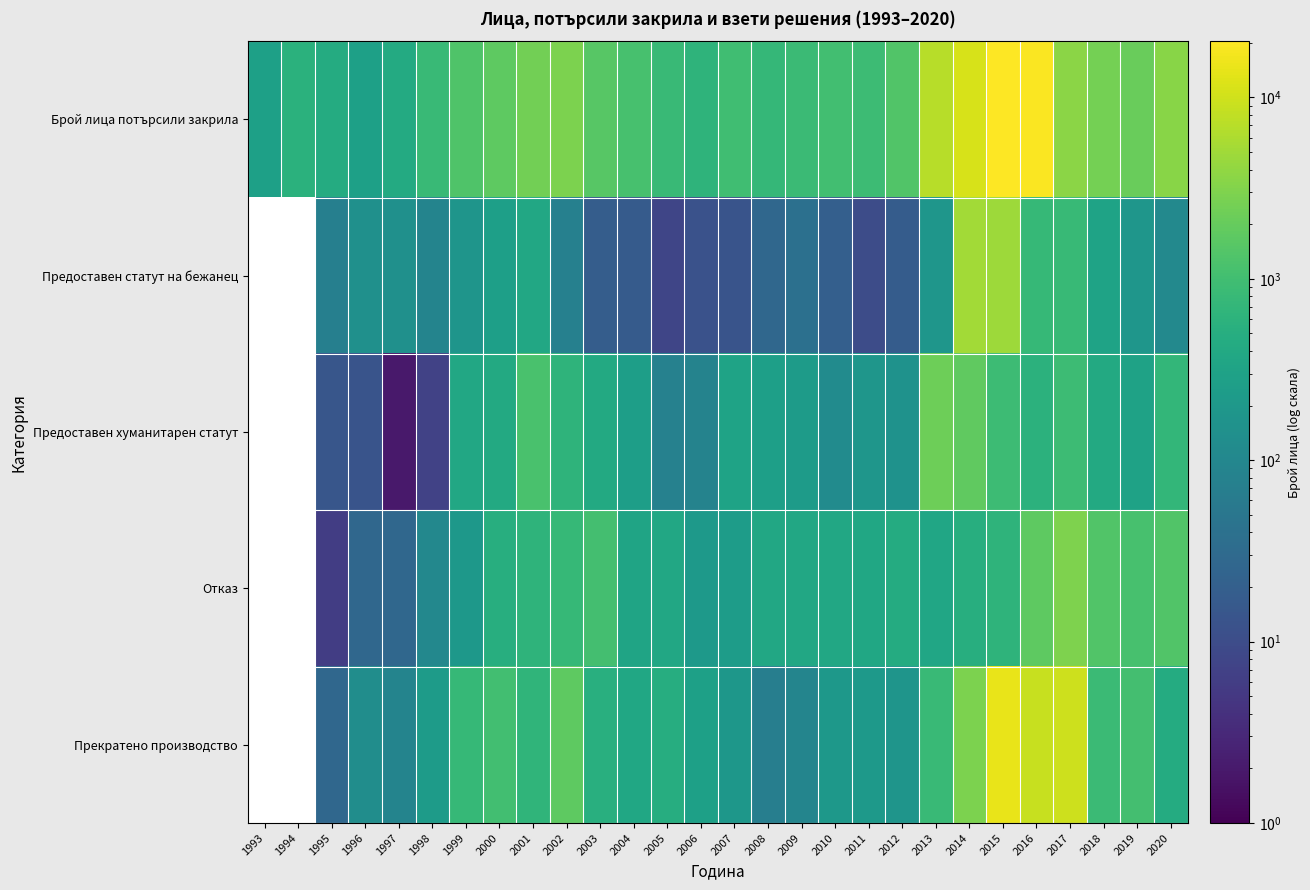

Reading left to right, list all the values displayed in this chart.

Брой лица потърсили закрила: 1993=276	1994=561	1995=451	1996=283	1997=429	1998=834	1999=1349	2000=1755	2001=2428	2002=2888	2003=1549	2004=1127	2005=822	2006=639	2007=975	2008=746	2009=853	2010=1025	2011=890	2012=1387	2013=7144	2014=11081	2015=20391	2016=19418	2017=3700	2018=2536	2019=2152	2020=3525
Предоставен статут на бежанец: 1993=0	1994=0	1995=73	1996=144	1997=145	1998=87	1999=180	2000=267	2001=385	2002=75	2003=19	2004=17	2005=8	2006=12	2007=13	2008=27	2009=39	2010=20	2011=10	2012=18	2013=183	2014=5162	2015=4708	2016=764	2017=804	2018=317	2019=181	2020=105
Предоставен хуманитарен статут: 1993=0	1994=0	1995=14	1996=13	1997=2	1998=7	1999=380	2000=421	2001=1185	2002=646	2003=411	2004=257	2005=78	2006=83	2007=322	2008=267	2009=228	2010=118	2011=182	2012=159	2013=2279	2014=1838	2015=889	2016=587	2017=900	2018=413	2019=300	2020=716
Отказ: 1993=0	1994=0	1995=6	1996=28	1997=28	1998=104	1999=198	2000=509	2001=633	2002=781	2003=1036	2004=335	2005=386	2006=215	2007=245	2008=381	2009=380	2010=386	2011=366	2012=445	2013=354	2014=500	2015=623	2016=1732	2017=3048	2018=1362	2019=1134	2020=1374
Прекратено производство: 1993=0	1994=0	1995=28	1996=132	1997=88	1998=235	1999=760	2000=996	2001=657	2002=1762	2003=528	2004=366	2005=478	2006=284	2007=191	2008=70	2009=91	2010=202	2011=213	2012=174	2013=824	2014=2853	2015=14567	2016=8932	2017=9662	2018=860	2019=1041	2020=452